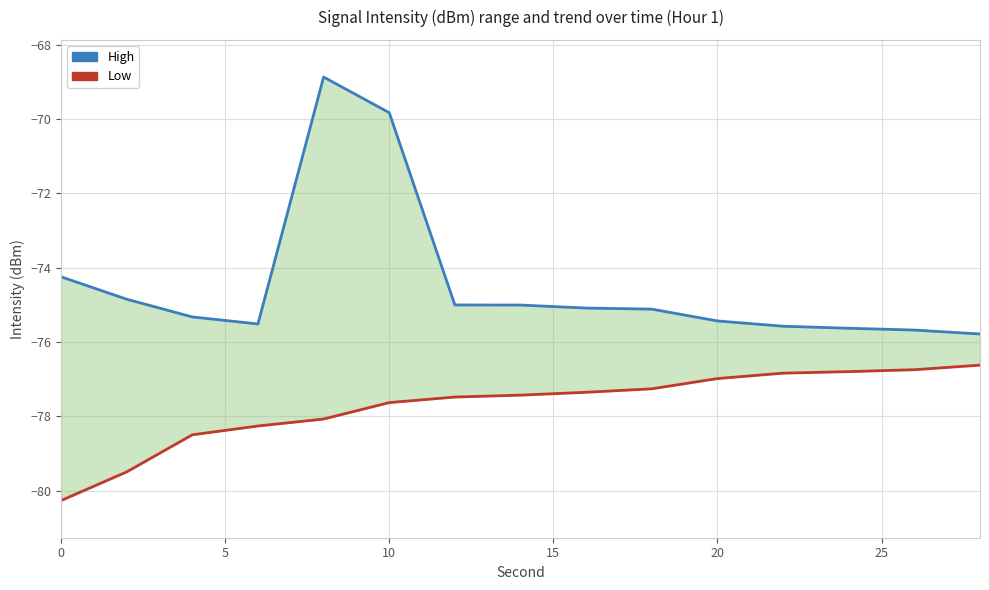

Reading left to right, what are all the values shown in this chart?

High: -74.2	-74.8	-75.3	-75.5	-68.9	-69.8	-75.0	-75.0	-75.1	-75.1	-75.4	-75.6	-75.6	-75.7	-75.8
Low: -80.3	-79.5	-78.5	-78.3	-78.1	-77.6	-77.5	-77.4	-77.3	-77.3	-77.0	-76.8	-76.8	-76.7	-76.6